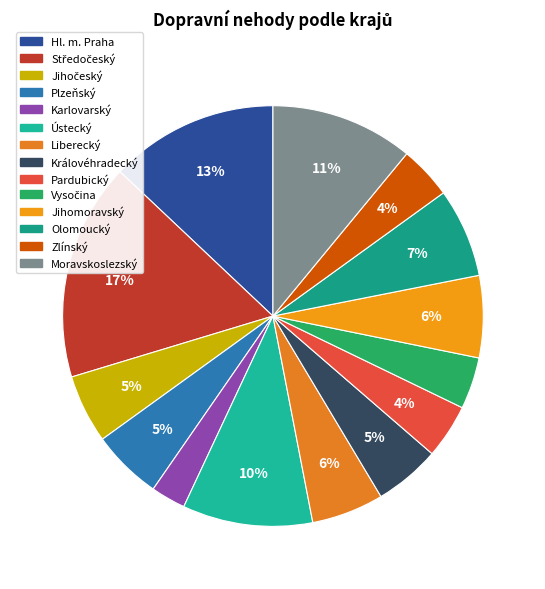

Rank the categories by value from highest to lowest.

Středočeský, Hl. m. Praha, Moravskoslezský, Ústecký, Olomoucký, Jihomoravský, Liberecký, Plzeňský, Jihočeský, Královéhradecký, Pardubický, Zlínský, Vysočina, Karlovarský